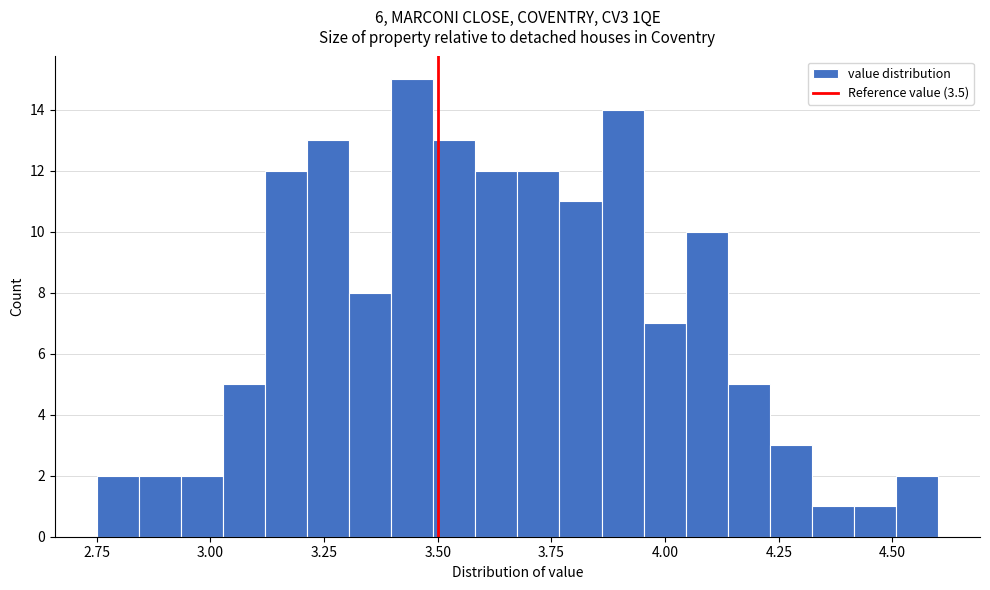

Around what value on the x-axis is the tallest bar? Give the approximate position of its centre, as read against the axis.

3.45